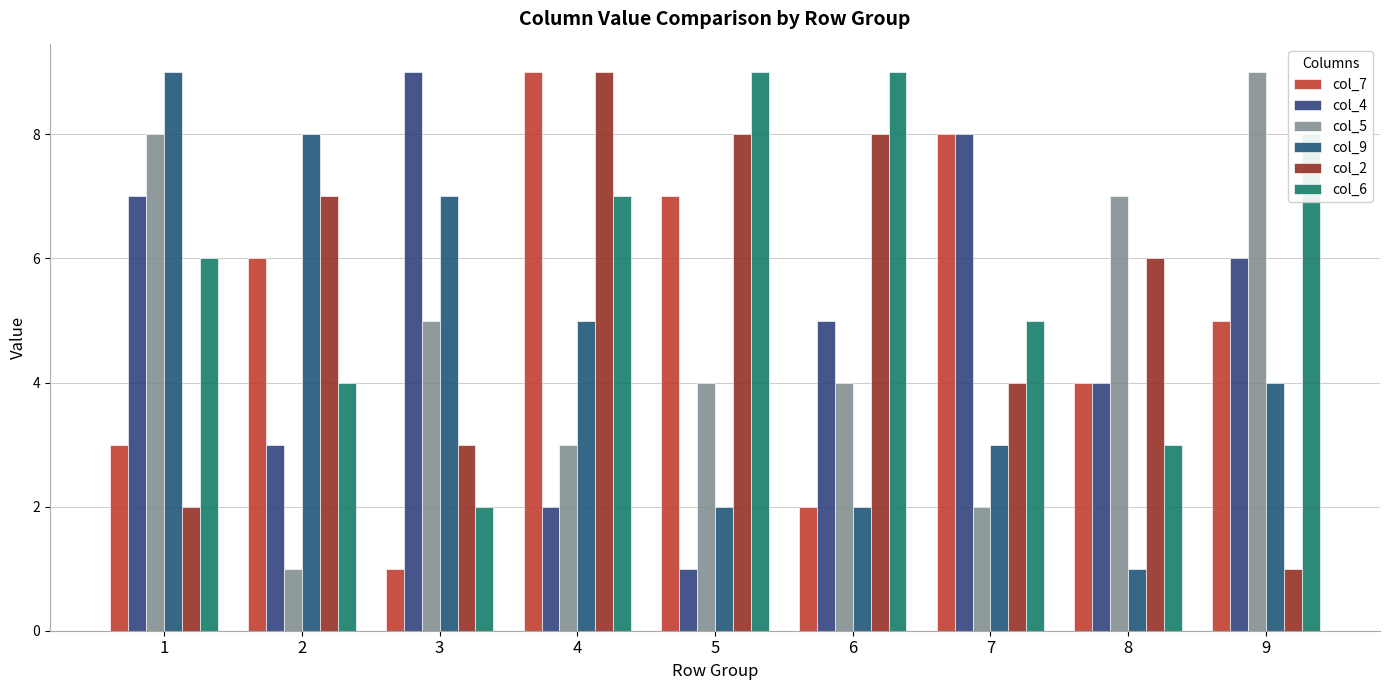

What is the spread (max minus min) of values at 6?

7